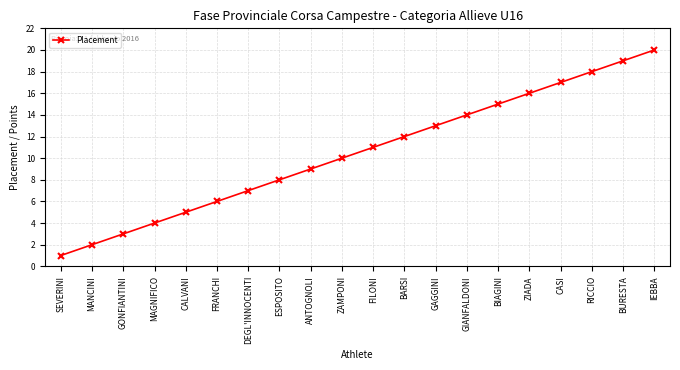

What is the difference between the second highest and second lowest values?

17